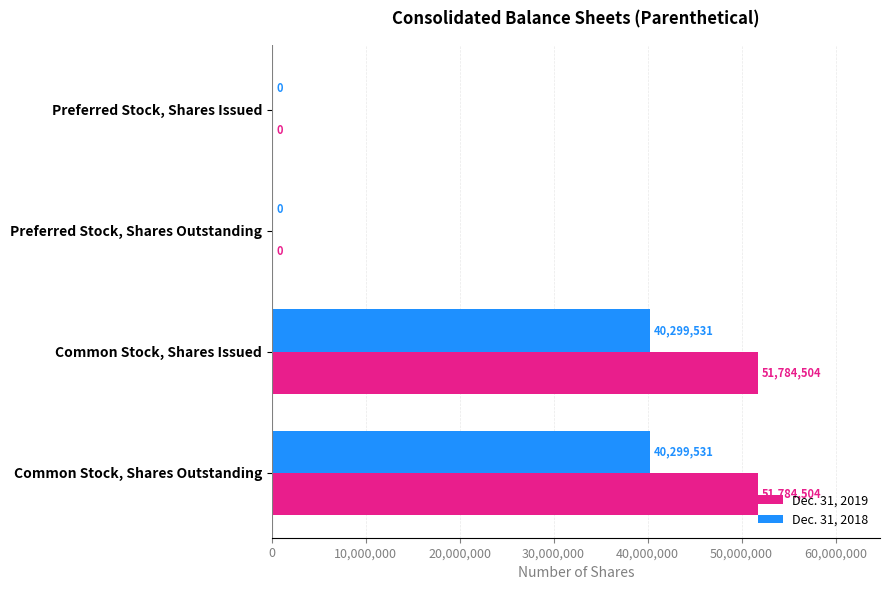

True or false: Dec. 31, 2019 has a value of 51784504 at Common Stock, Shares Issued.

True